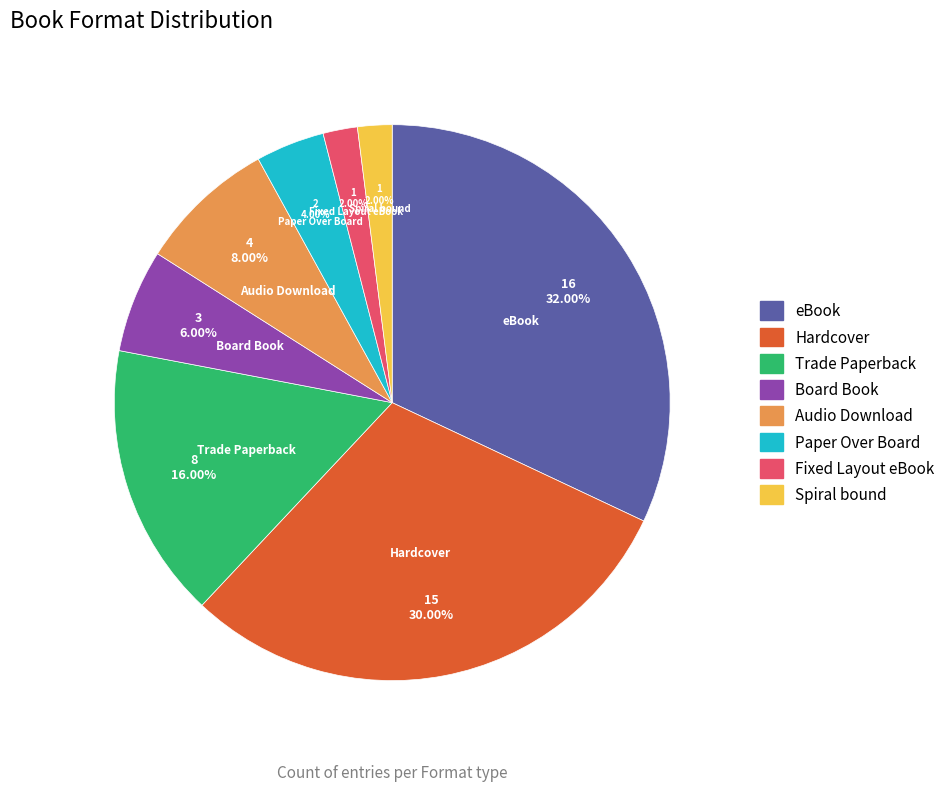

What is the largest slice in the pie chart?

eBook